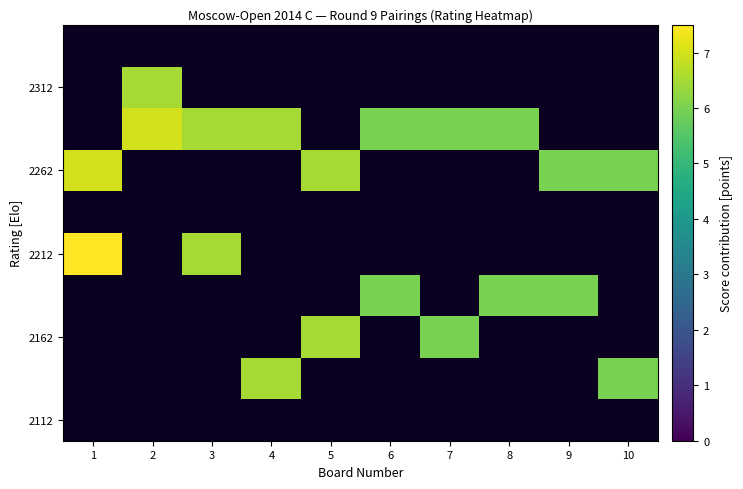

Between 1 and 3, which is larger?

1